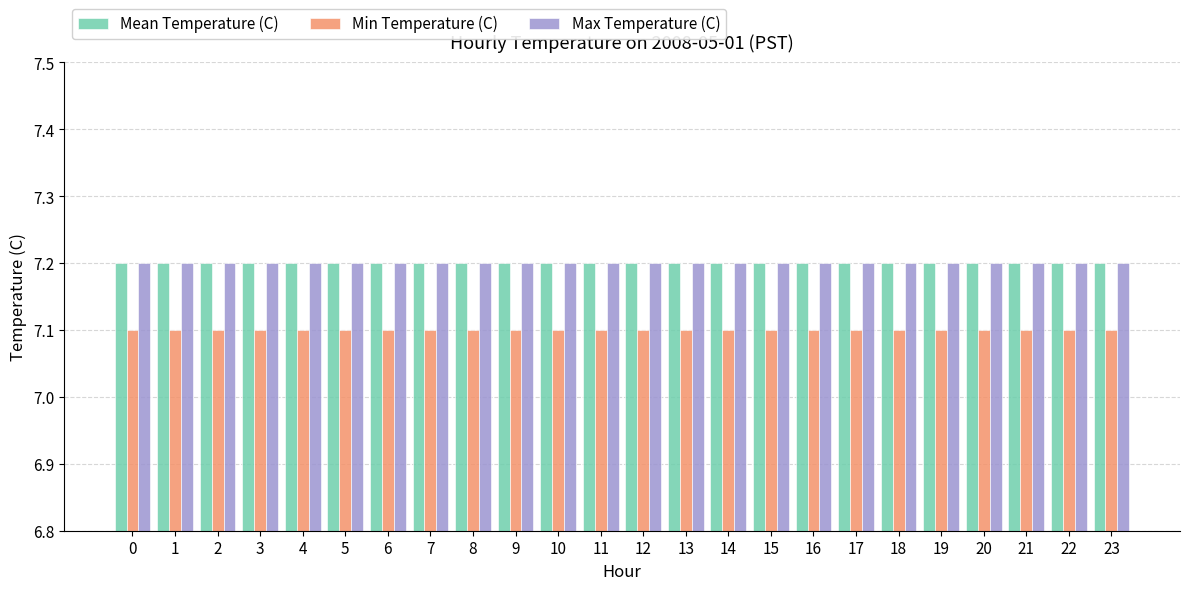

What are all the series names shown in the legend?

Mean Temperature (C), Min Temperature (C), Max Temperature (C)